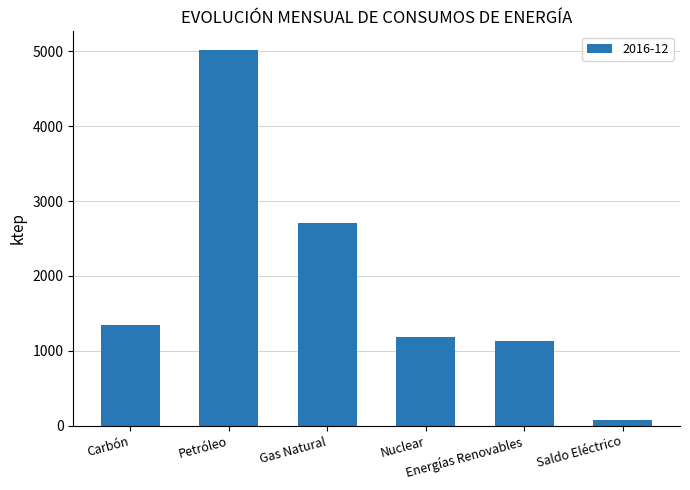

Reading left to right, transcribe all the data shown in this chart.

1348.2	5017.6	2708.3	1182.2	1132.0	80.7